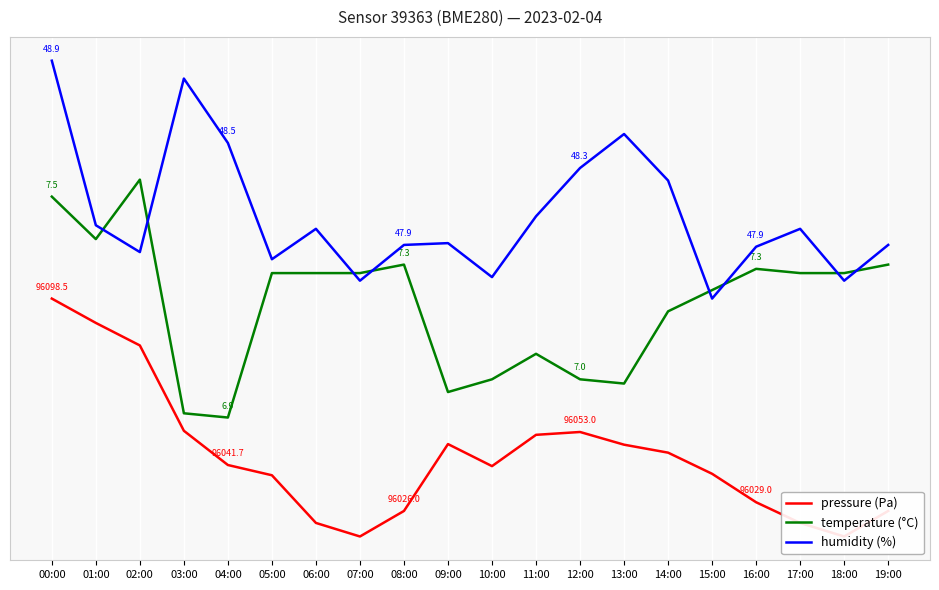

Which series changed the most between 03:00 and 13:00?

humidity (%)